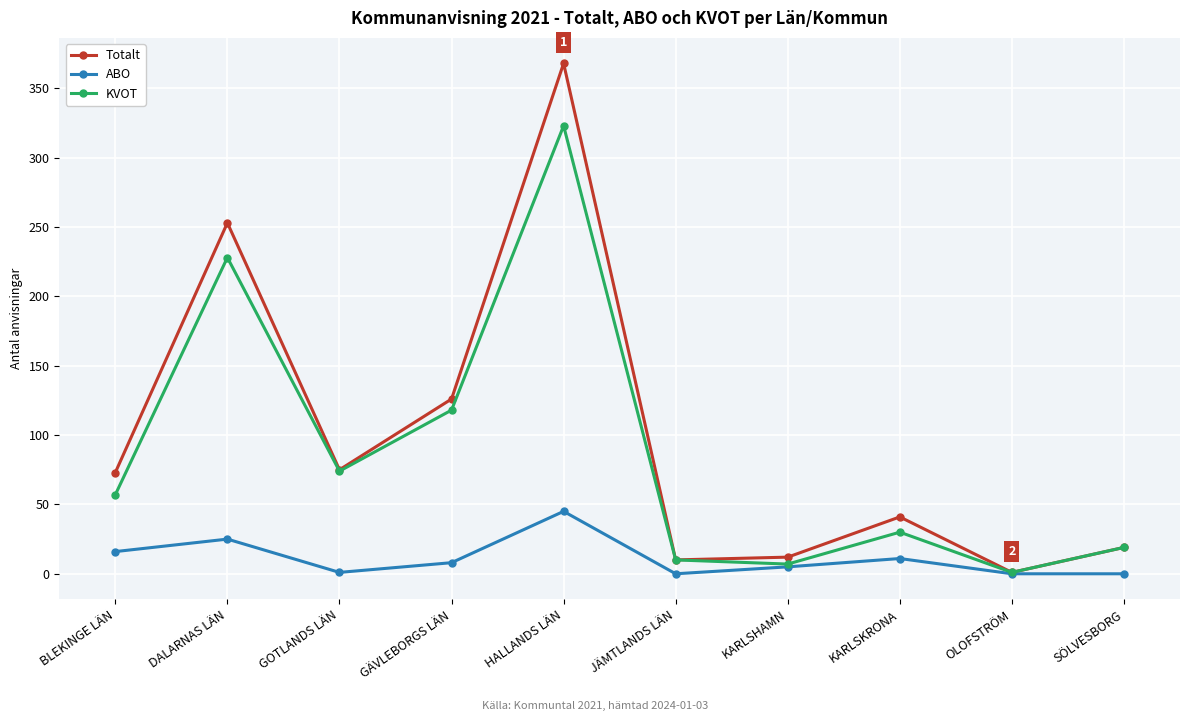

Is the value of KVOT at KARLSKRONA greater than the value of ABO at KARLSHAMN?

Yes